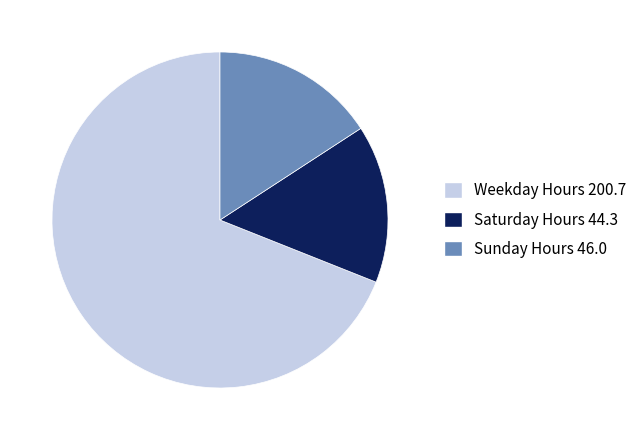

Is there a majority slice in this chart?

Yes